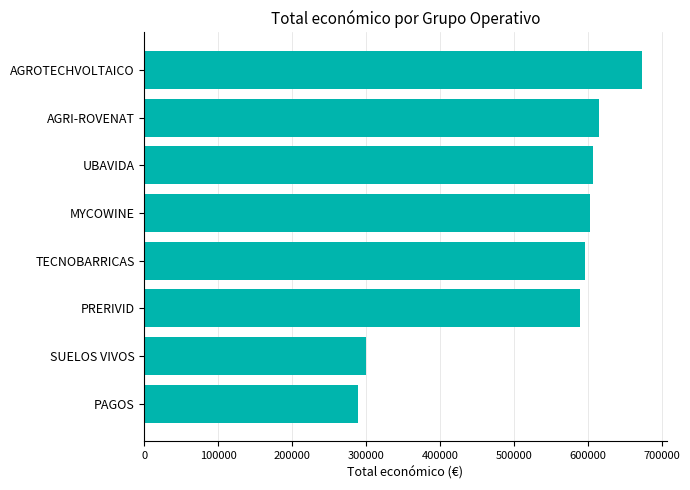

Reading bottom to top, extract all data points from this chart.

PAGOS=288409.0	SUELOS VIVOS=299601.0	PRERIVID=589731.0	TECNOBARRICAS=596384.0	MYCOWINE=602295.4	UBAVIDA=607342.0	AGRI-ROVENAT=615375.0	AGROTECHVOLTAICO=672807.0